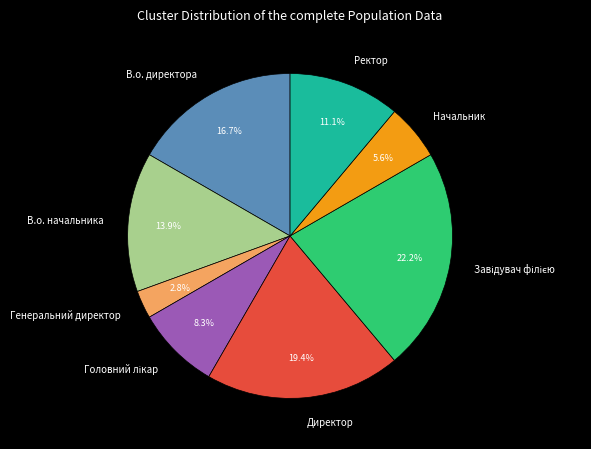

Count the number of slices in the pie.

8